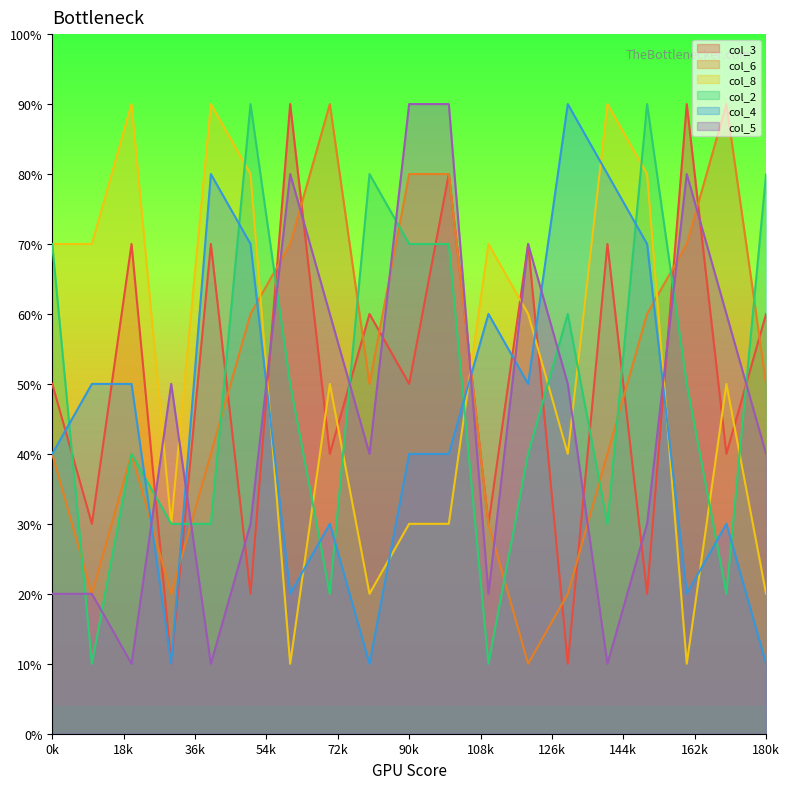

The col_4 series shows 2 at 4. True or false?

False